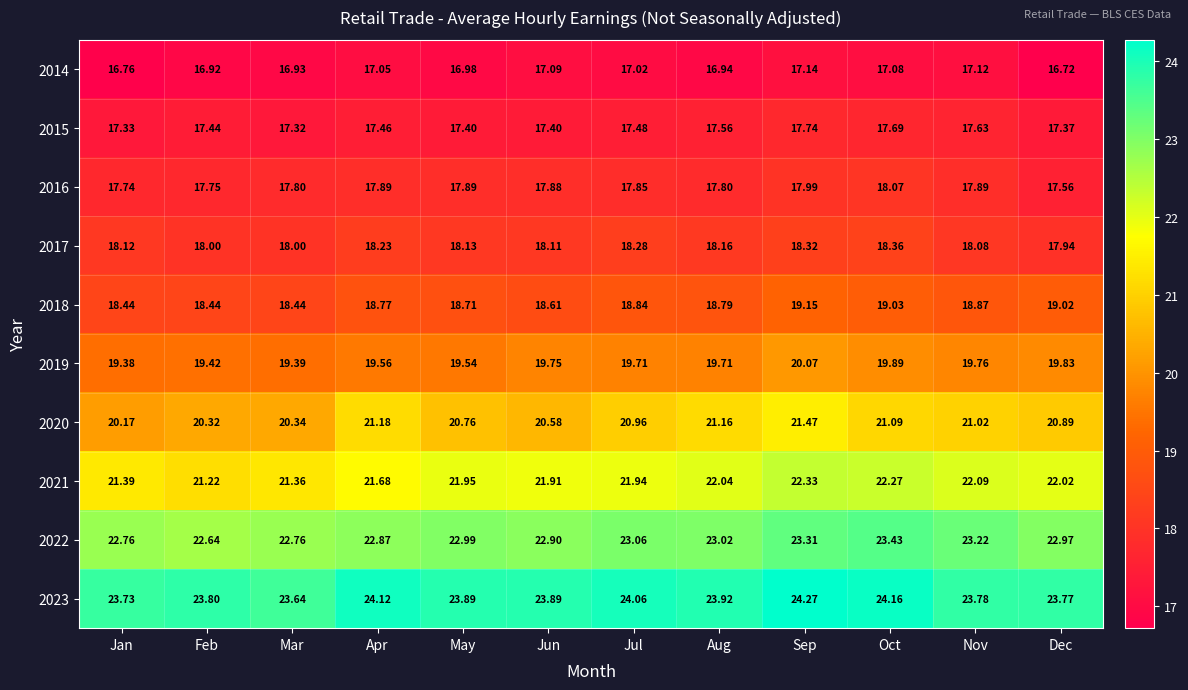

At which label does 2015 reach its minimum?

Mar